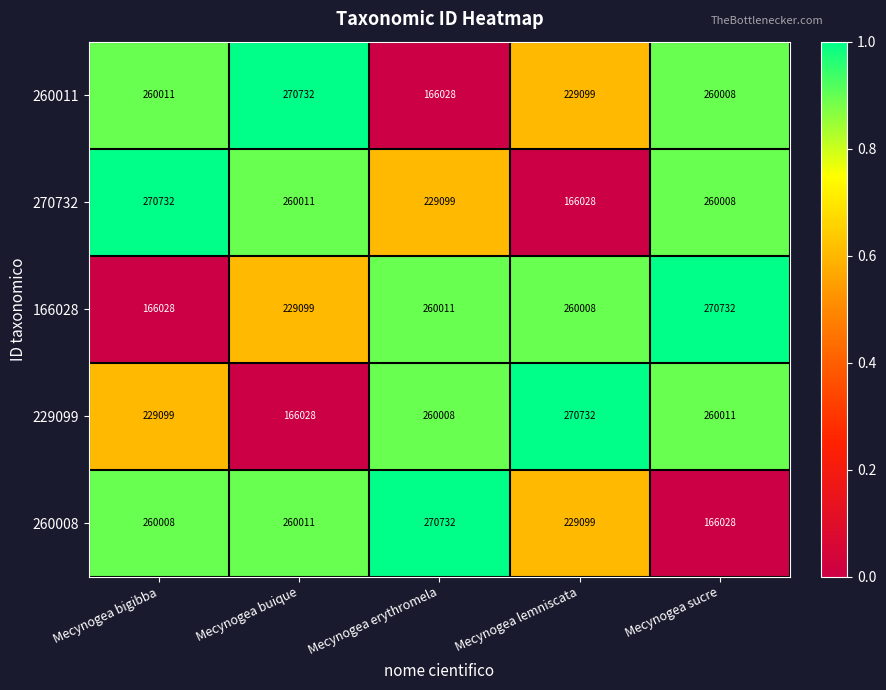

How many data points does each series have?

5